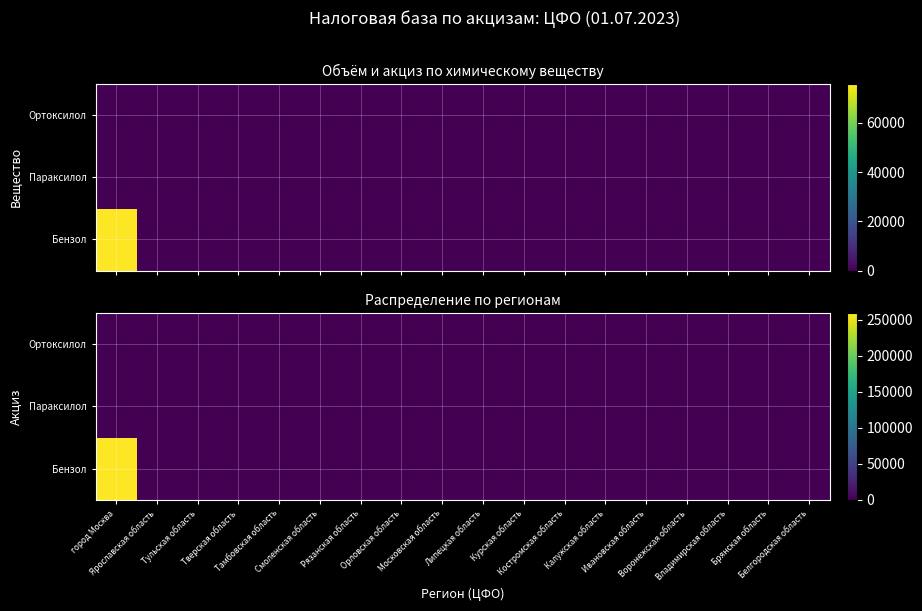

What is the sum of the Бензол values at Смоленская область and город Москва?

259076